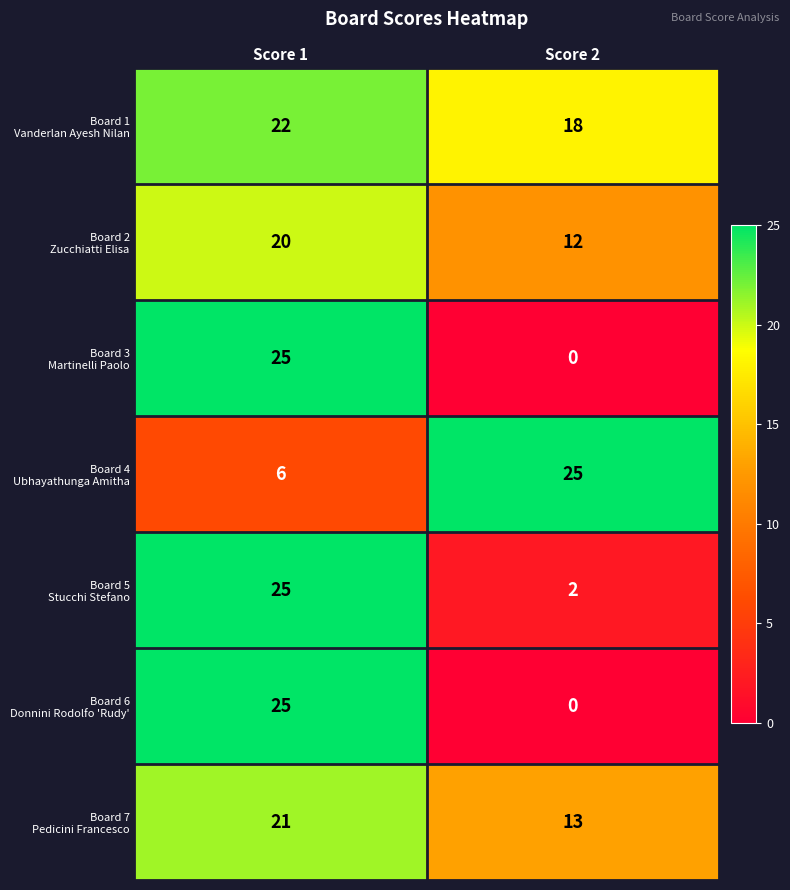

What is the difference between the highest and lowest values at Score 1?

19